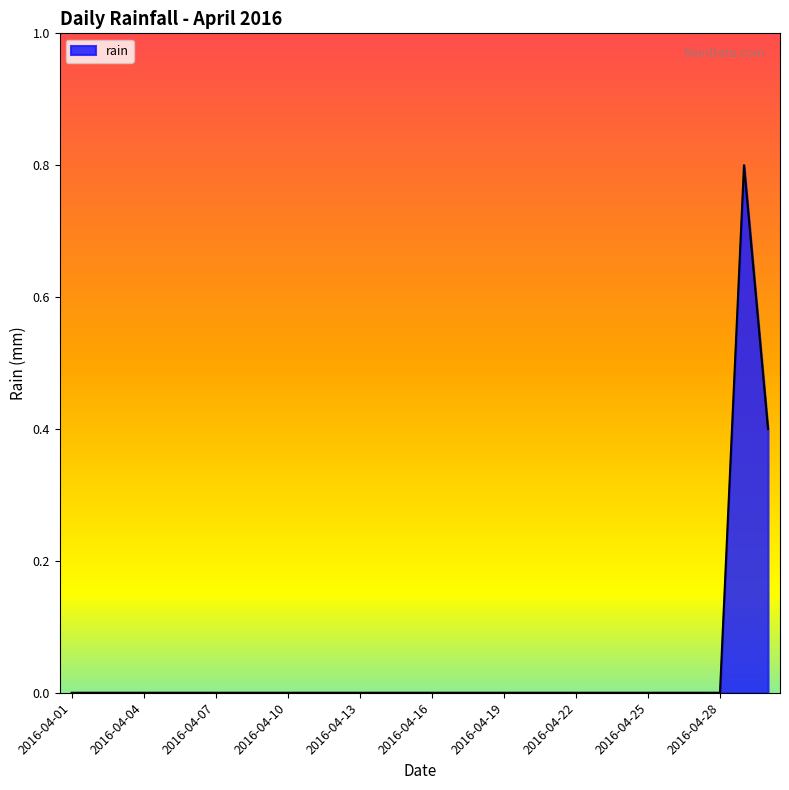

What is the maximum value shown in the chart?

0.8